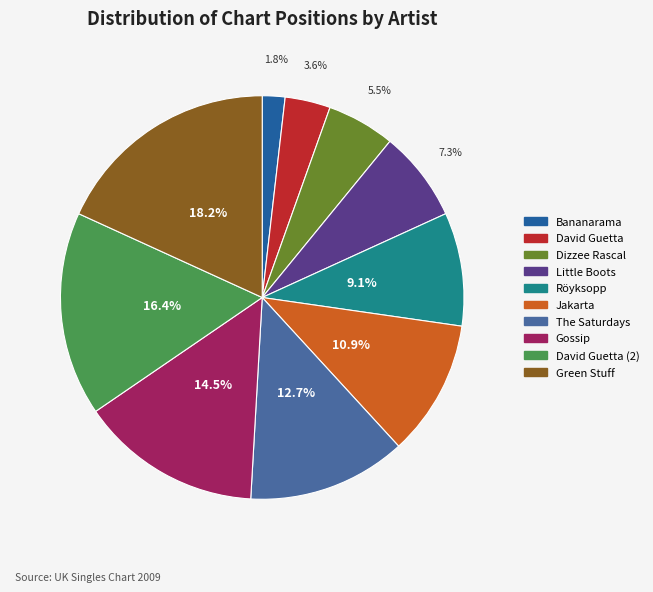

Does any single category account for the majority?

No